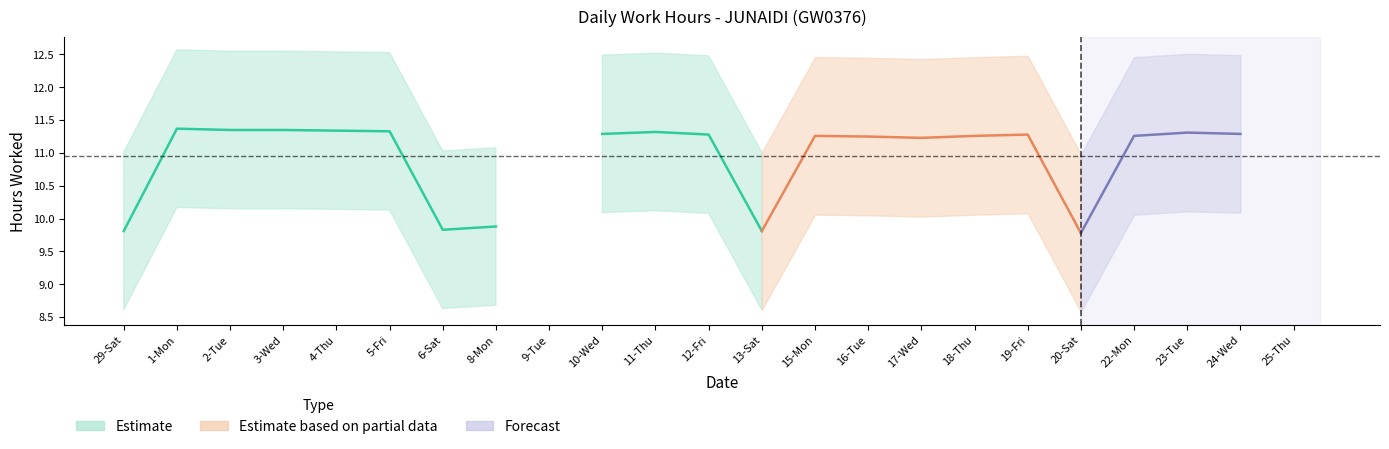

What is the difference between the values at 4-Thu and 29-Sat?

1.5